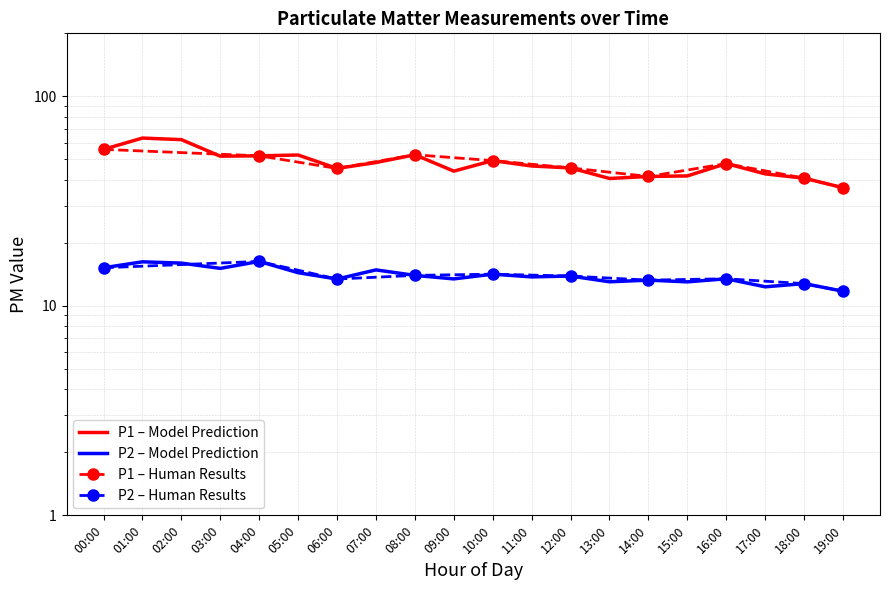

Is it true that P2 equals 13.9 at 12:00?

True